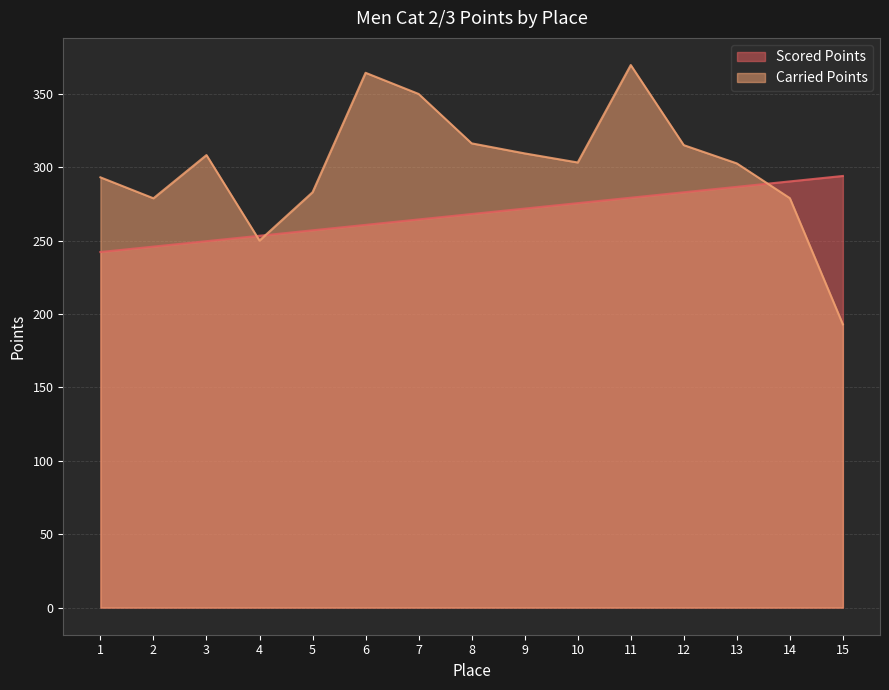

Between 3 and 12, which series saw the biggest shift?

Scored Points